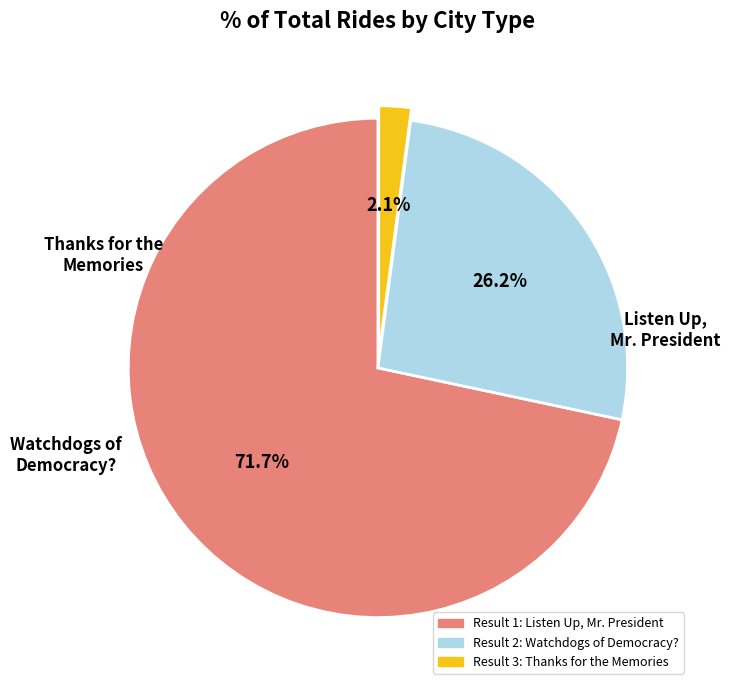

Is there a majority slice in this chart?

Yes